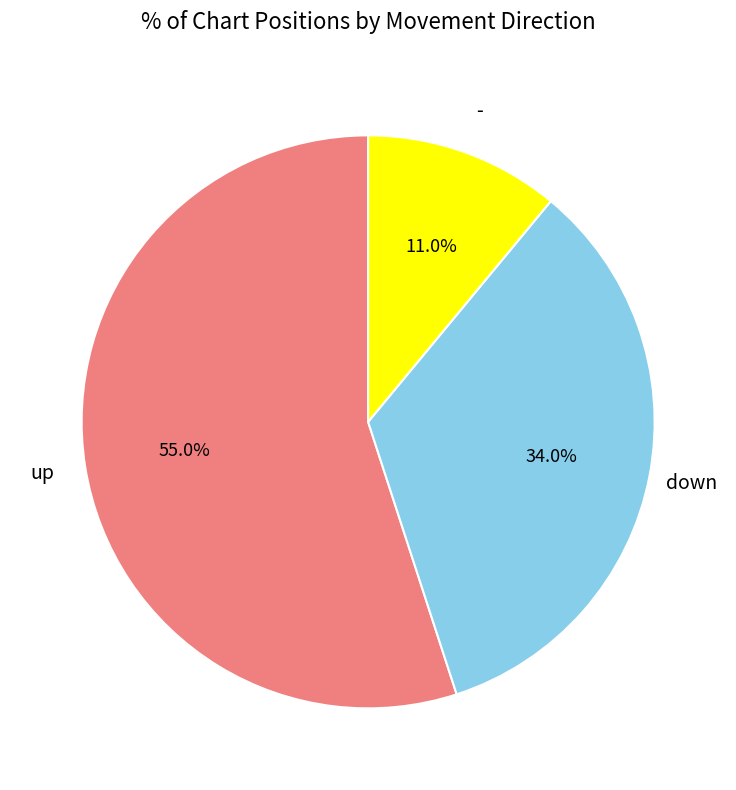

Is there any slice that represents more than half of the pie?

Yes